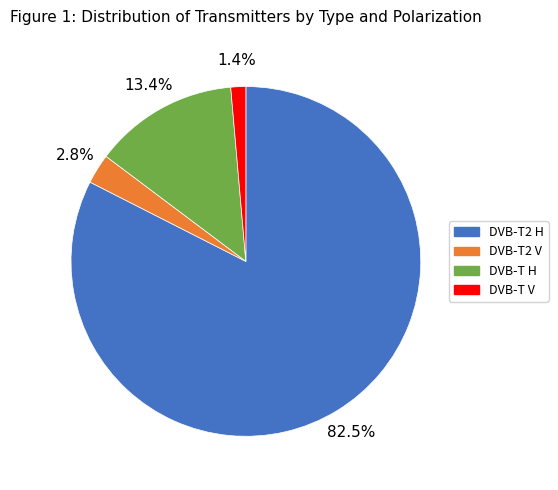

What percentage is NOT represented by DVB-T V?

98.6%